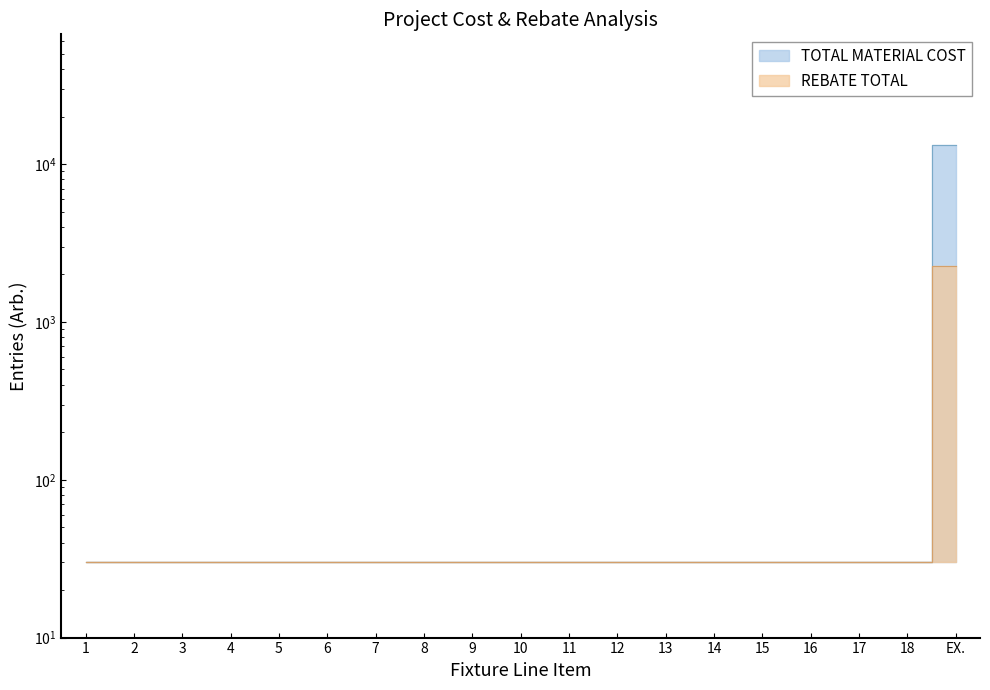

Which has a higher value, 5 or 9?

5